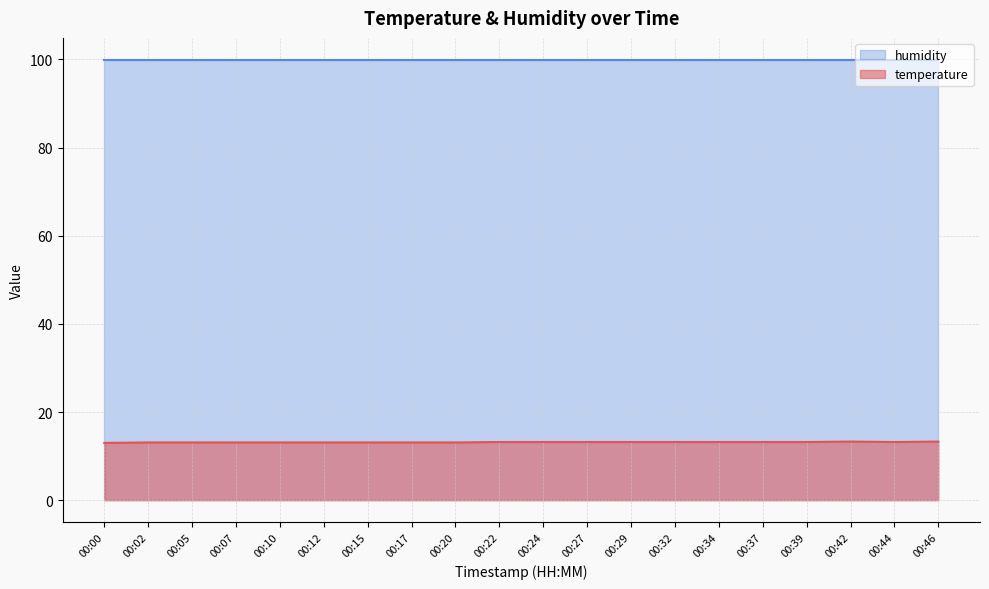

Count the number of categories in the chart.

20